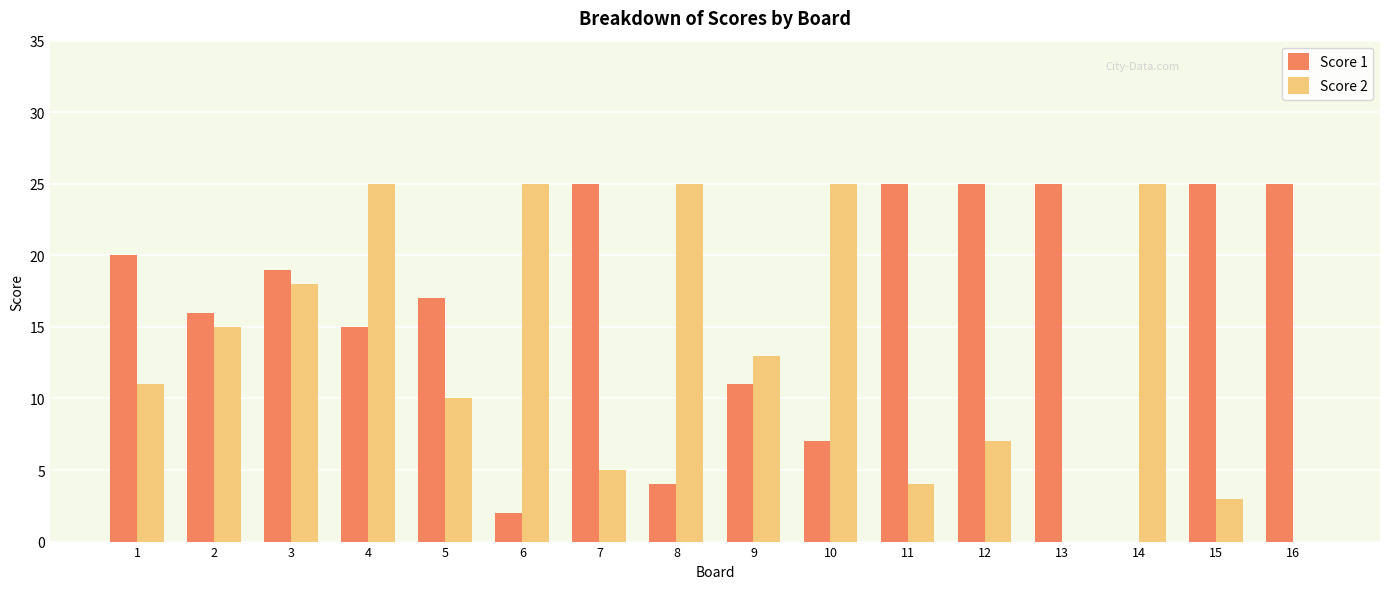

Between 8 and 12, which series saw the biggest shift?

Score 1